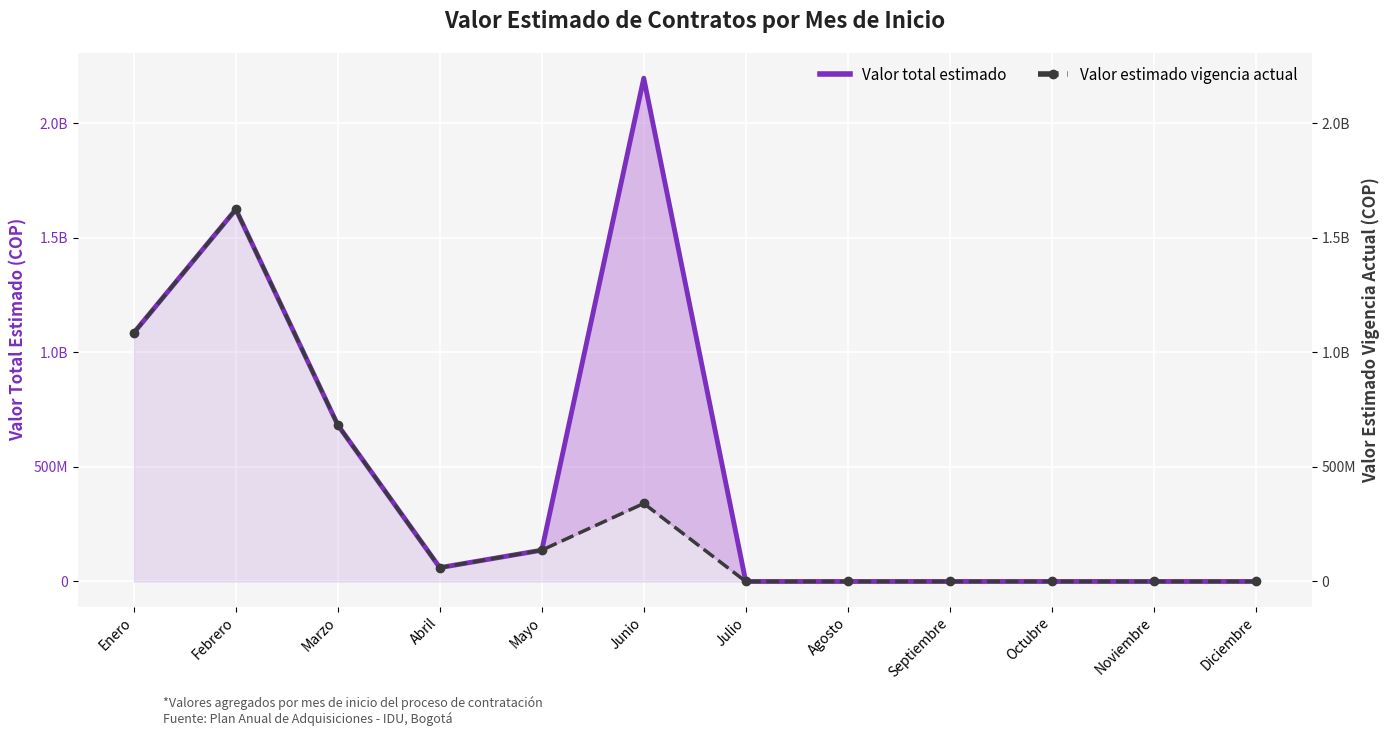

True or false: Valor estimado vigencia actual has more than 1 points higher than both neighbors.

True